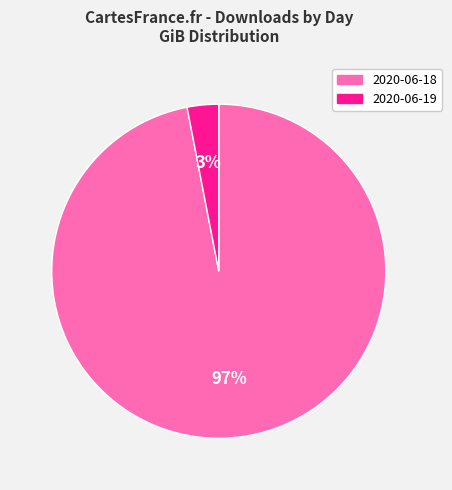

Which has a higher value, 2020-06-18 or 2020-06-19?

2020-06-18